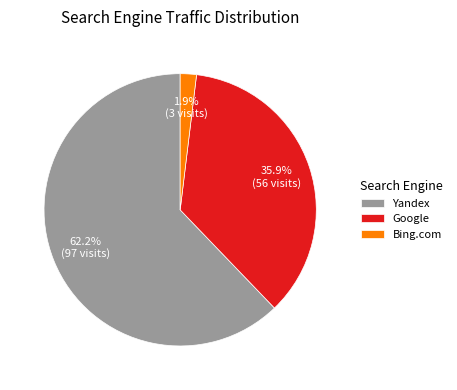

What percentage do Bing.com and Yandex together represent?

64.1%